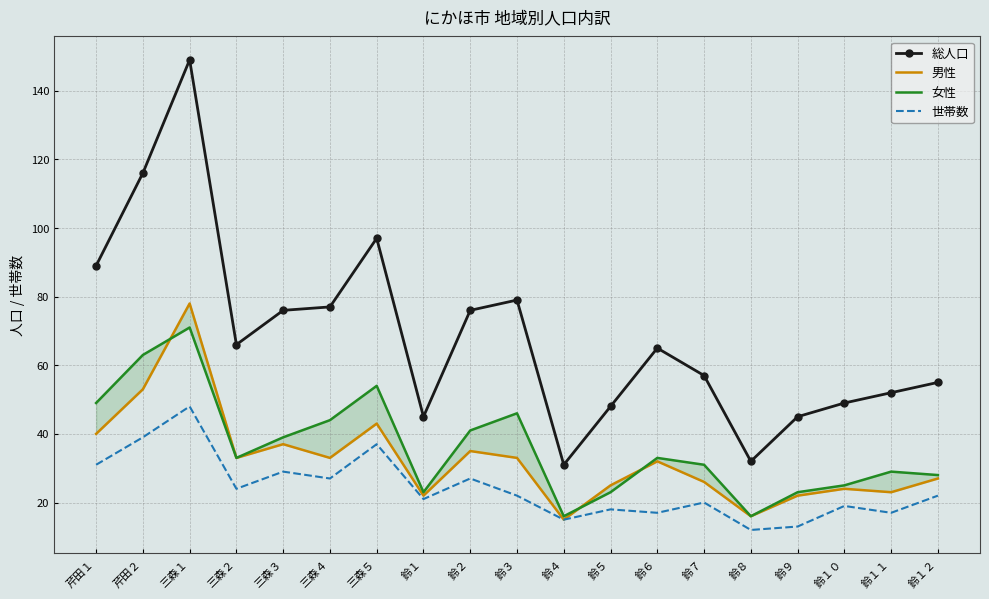

Read the 女性 value at 三森４, to the nearest 5.

45